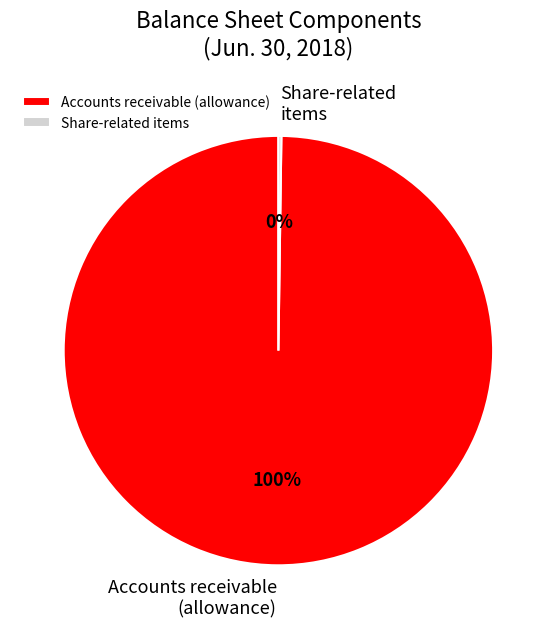

Is it true that Accounts receivable (allowance) is 100% of the pie?

True